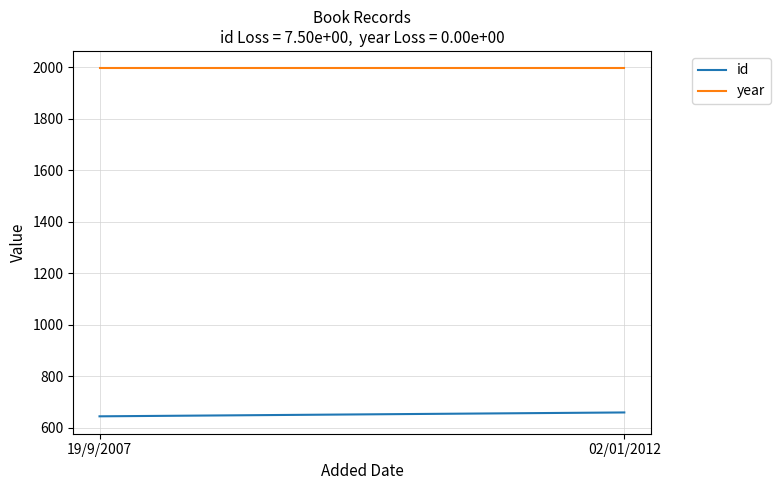

What position from the left is 19/9/2007?

1